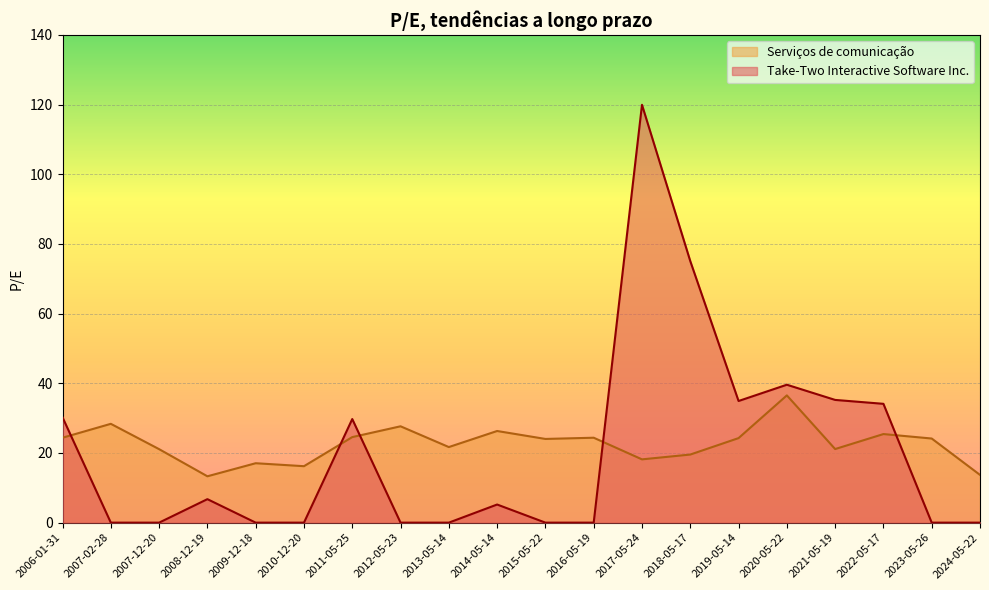

List the labels in order of Serviços de comunicação value, smallest first.

2008-12-19, 2024-05-22, 2010-12-20, 2009-12-18, 2017-05-24, 2018-05-17, 2007-12-20, 2021-05-19, 2013-05-14, 2015-05-22, 2023-05-26, 2019-05-14, 2006-01-31, 2016-05-19, 2011-05-25, 2022-05-17, 2014-05-14, 2012-05-23, 2007-02-28, 2020-05-22